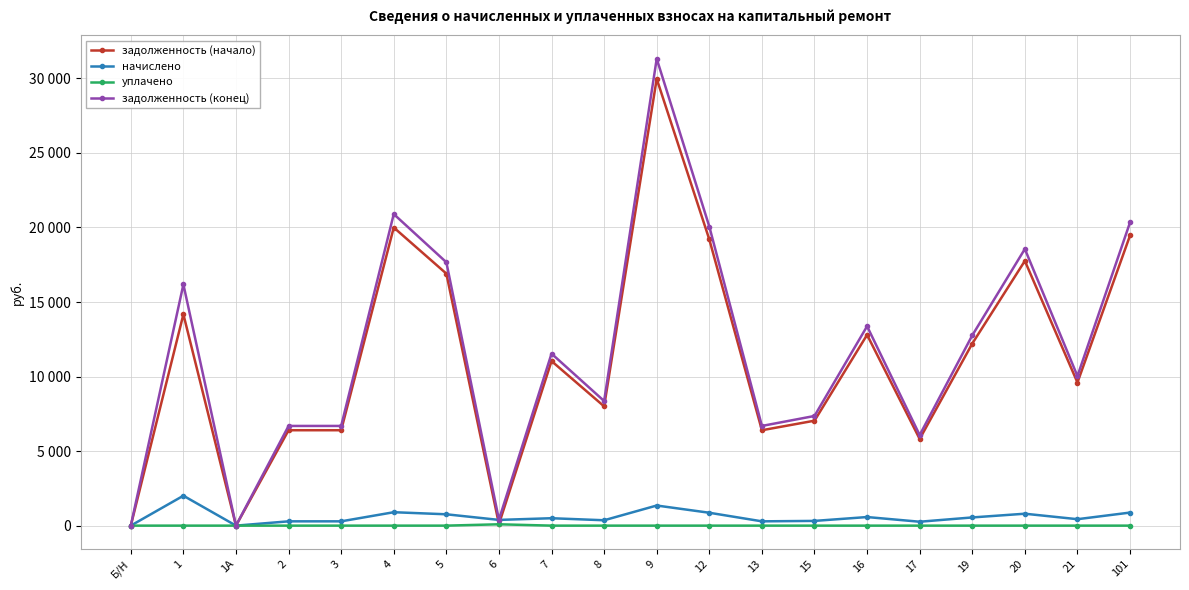

True or false: начислено has a value of 826.9 at 9.

False